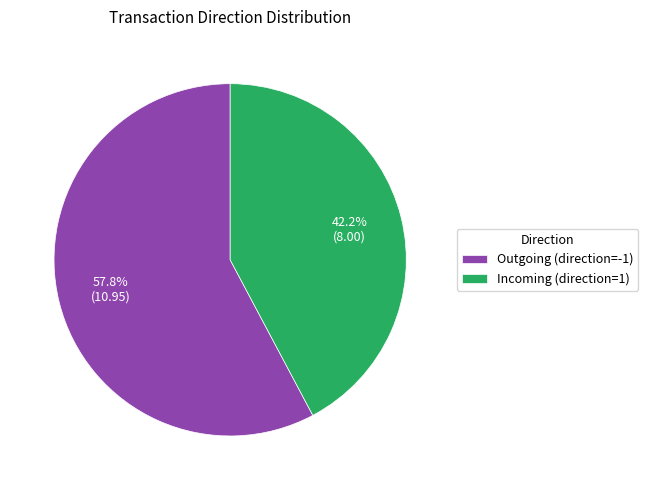

Rank the categories by value from highest to lowest.

Outgoing (direction=-1), Incoming (direction=1)